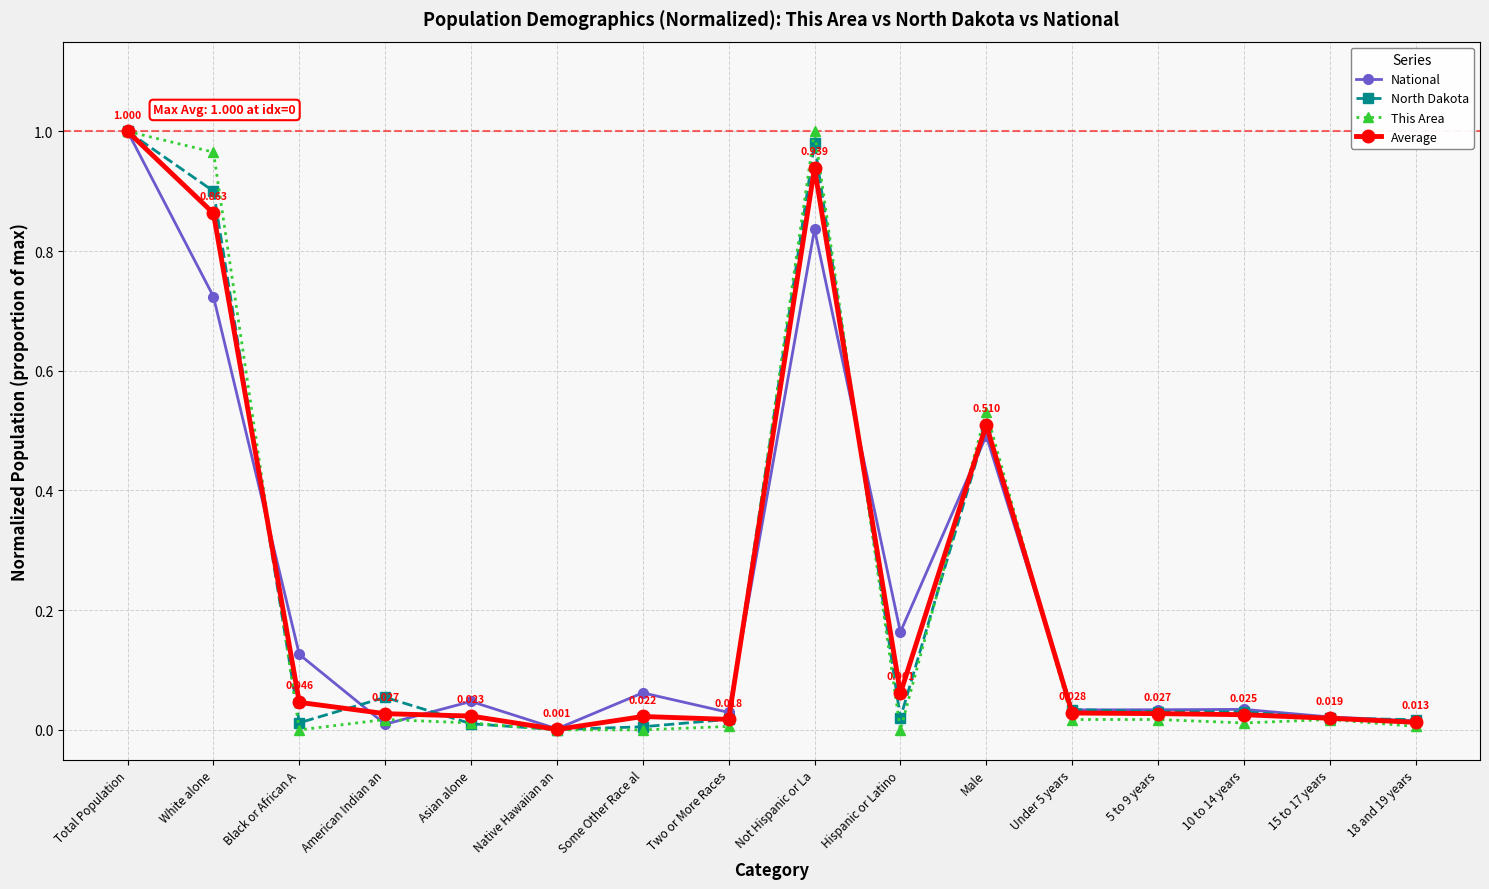

At which category is the sum across all series the highest?

Total Population